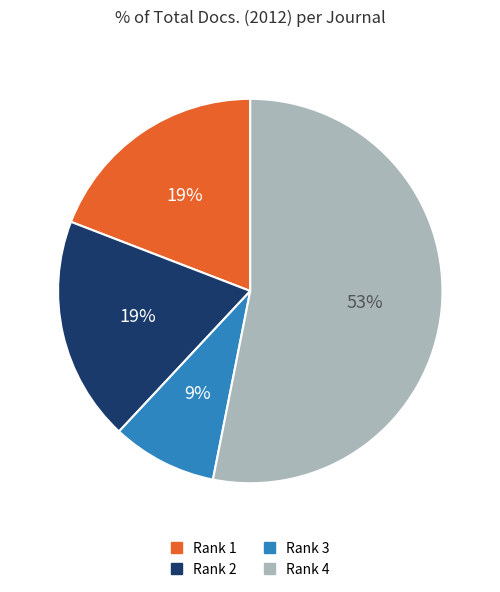

Is there a majority slice in this chart?

Yes